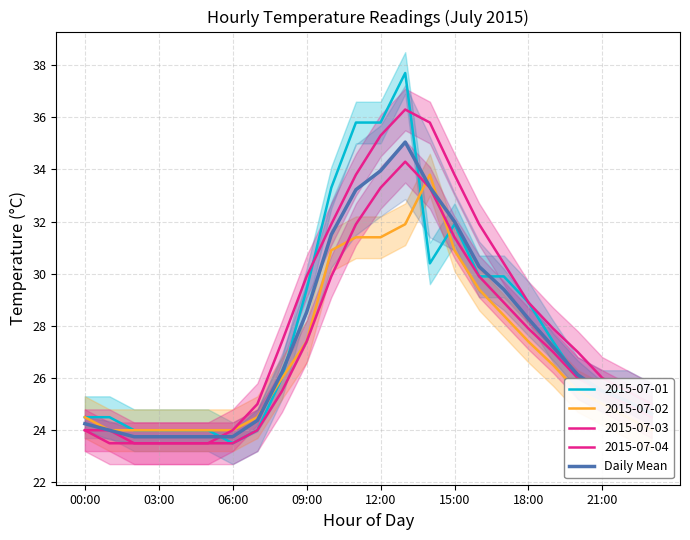

What is the difference between the maximum and minimum values?

11.3